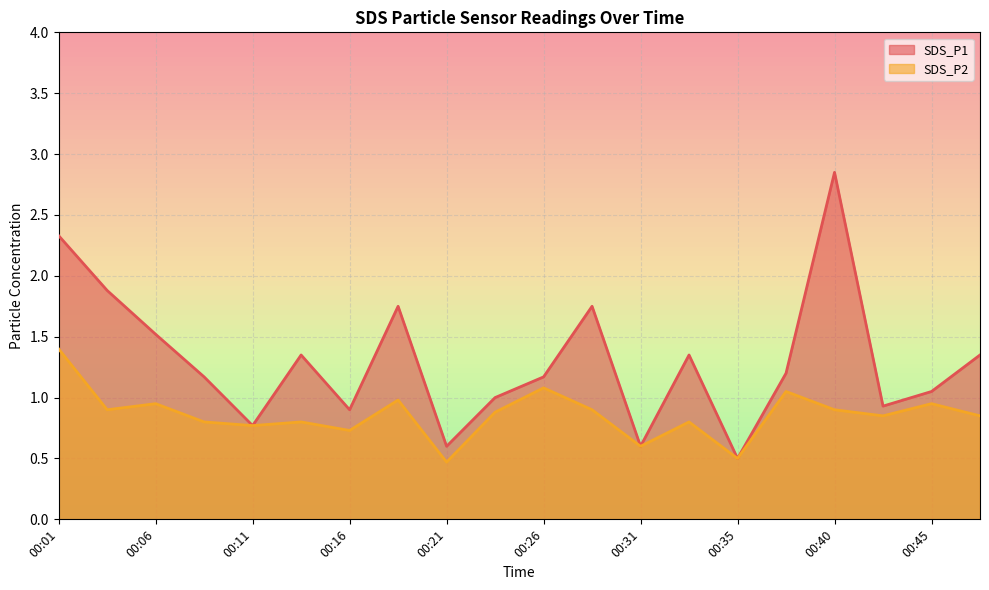

Is it true that SDS_P2 equals 0.9 at 00:45?

True